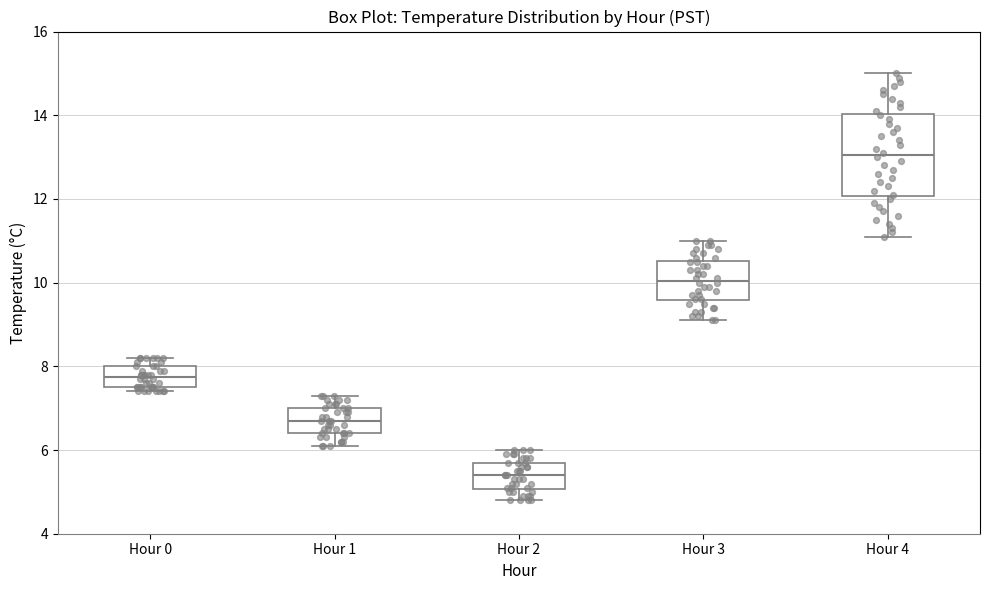

Reading left to right, transcribe this box plot: for each box, give where its median line is, the range the box spans, and where its two whiskers end, as read against the y-axis. The values are not printed on the chart, so give them approximately, as read against the axis.

Hour 0: median 7.8, box 7.6 to 8.0, whiskers 7.4 to 8.2
Hour 1: median 6.8, box 6.4 to 7.0, whiskers 6.2 to 7.4
Hour 2: median 5.4, box 5.0 to 5.8, whiskers 4.8 to 6.0
Hour 3: median 10.0, box 9.6 to 10.6, whiskers 9.2 to 11.0
Hour 4: median 13.0, box 12.0 to 14.0, whiskers 11.2 to 15.0